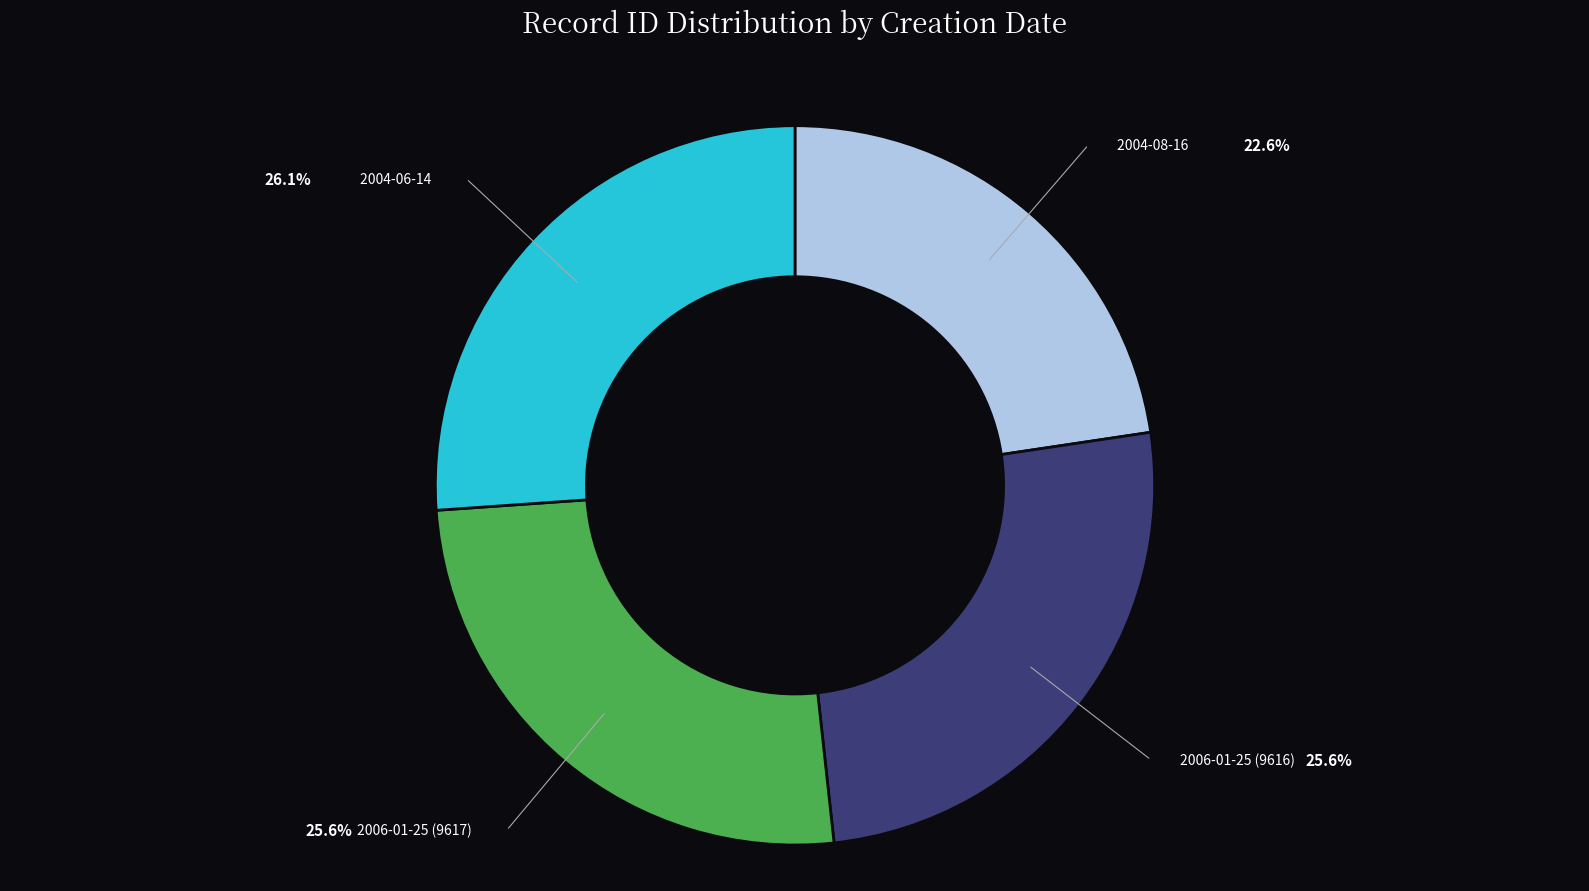

Is there a majority slice in this chart?

No